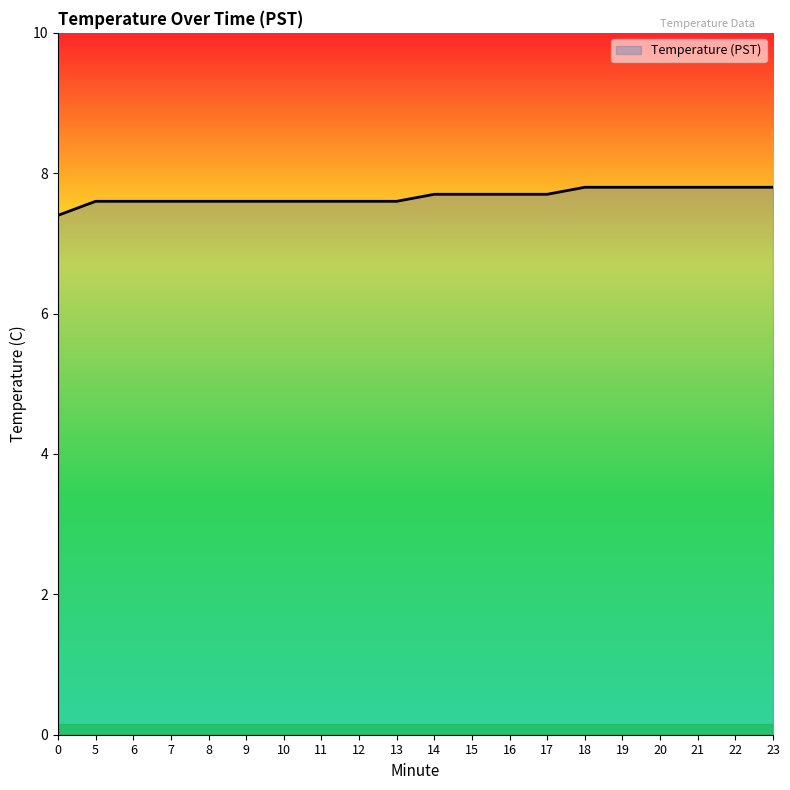

Reading left to right, extract all data points from this chart.

7.4	7.6	7.6	7.6	7.6	7.6	7.6	7.6	7.6	7.6	7.7	7.7	7.7	7.7	7.8	7.8	7.8	7.8	7.8	7.8